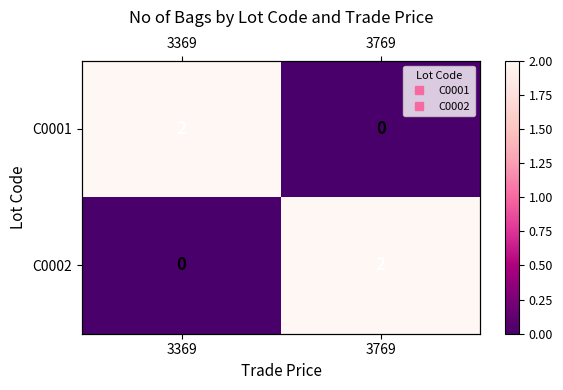

Rank the categories by C0001 value from highest to lowest.

3369, 3769